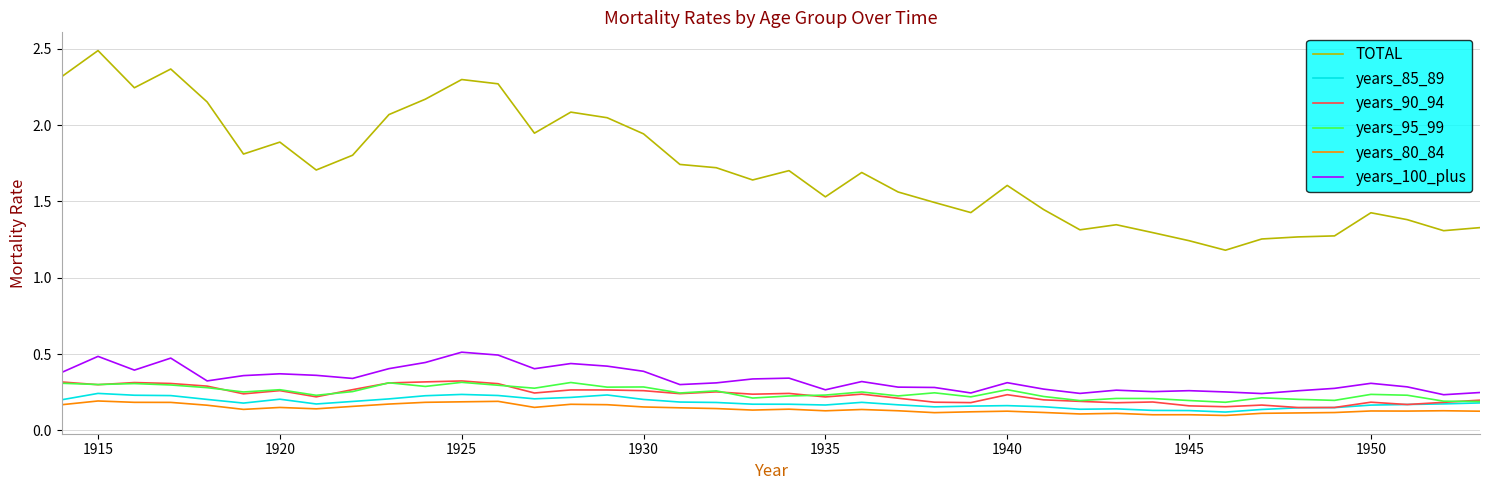

True or false: years_100_plus and years_80_84 cross at least once.

False